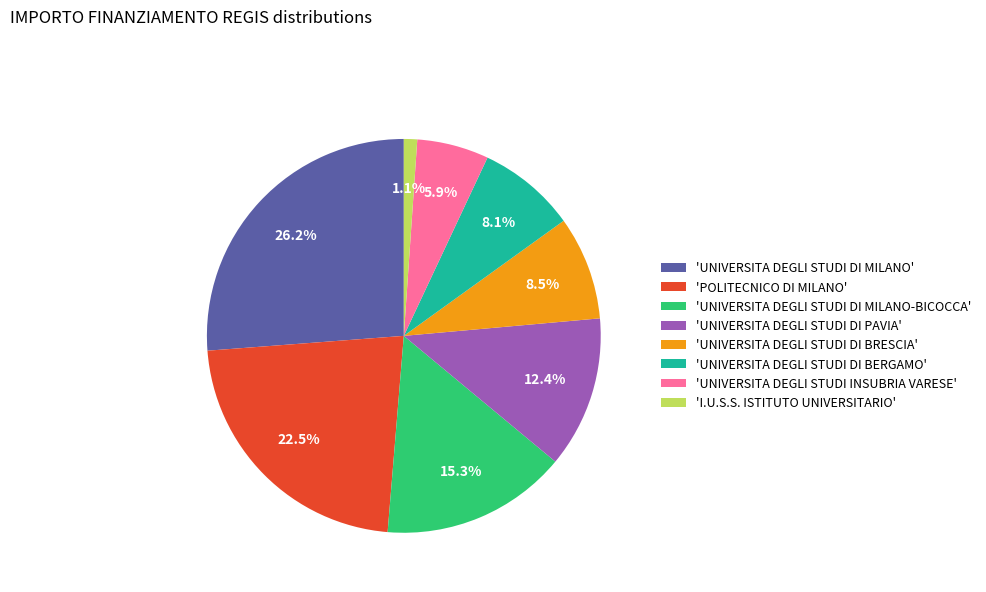

How many slices are in this pie chart?

8